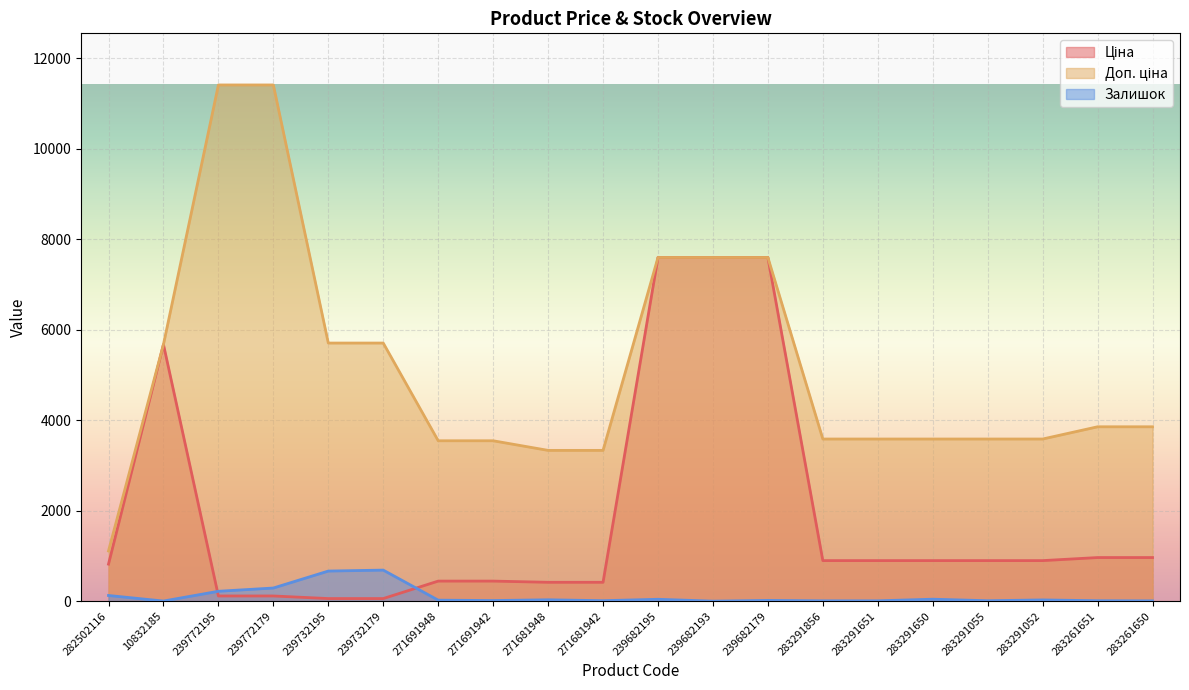

What is the label of the 10th point from the left?

271681942